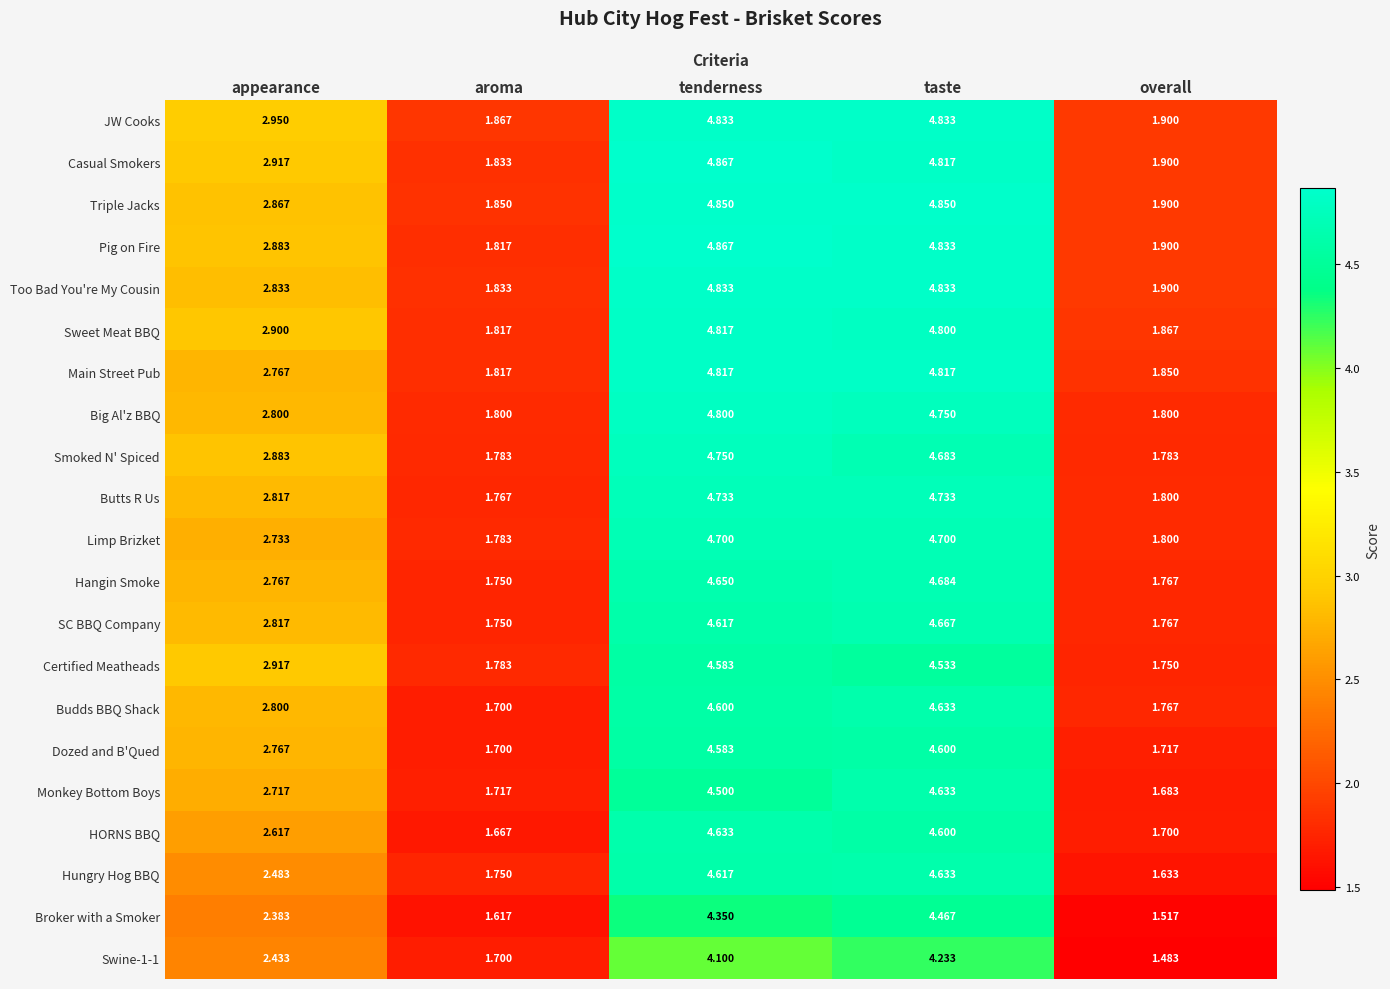

Which series has the largest total across all categories?

JW Cooks